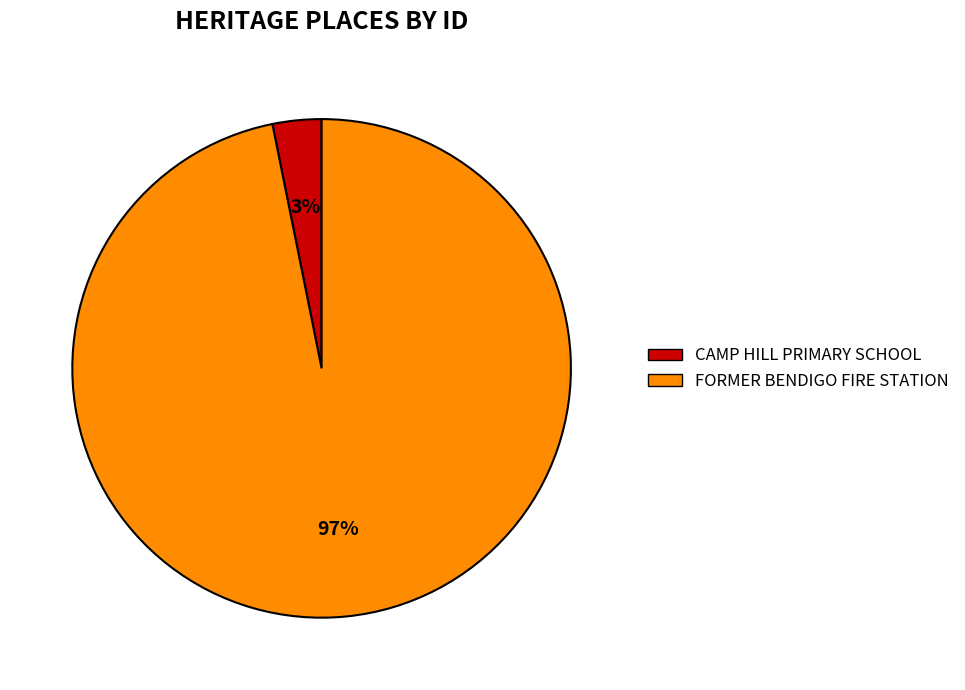

To the nearest percent, what portion does FORMER BENDIGO FIRE STATION represent?

97%